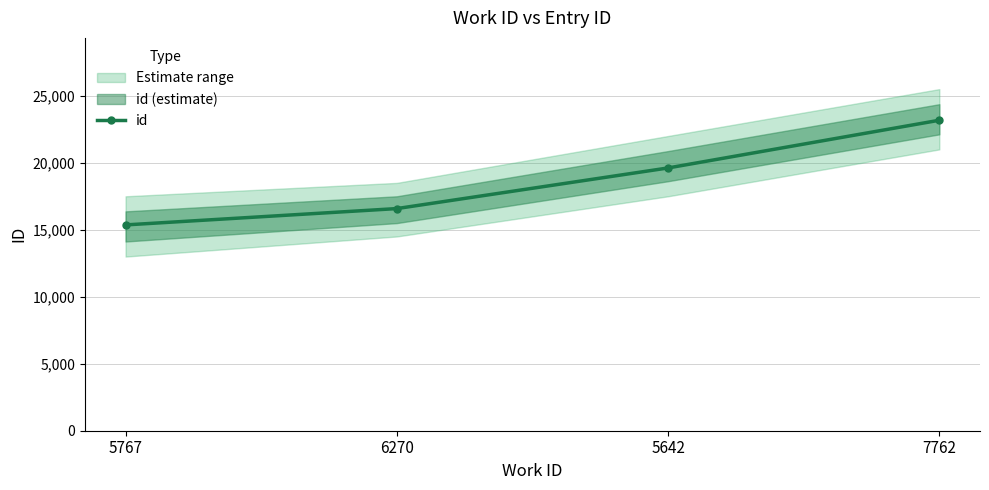

Approximately how many times larger is the value at 5767 compared to 6270?

0.9